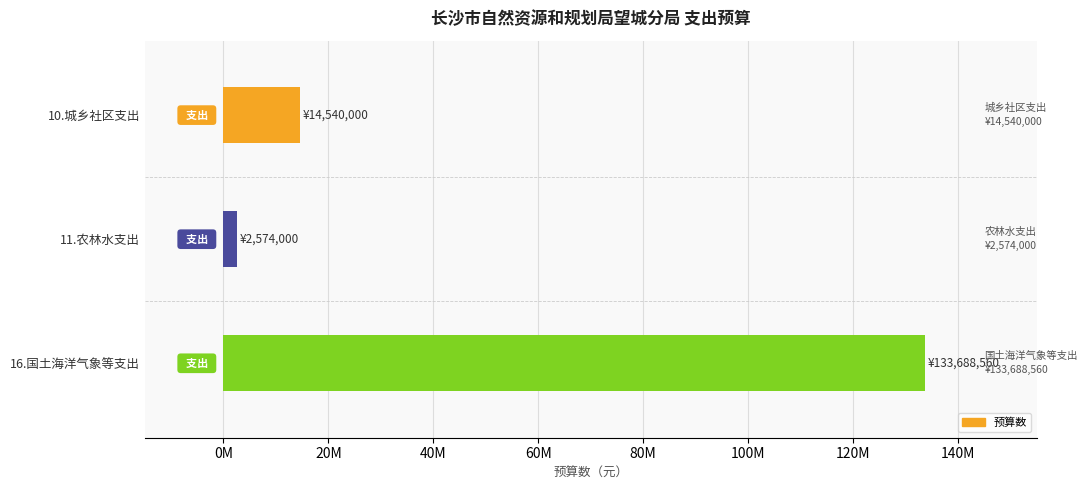

What is the average value?

50267520